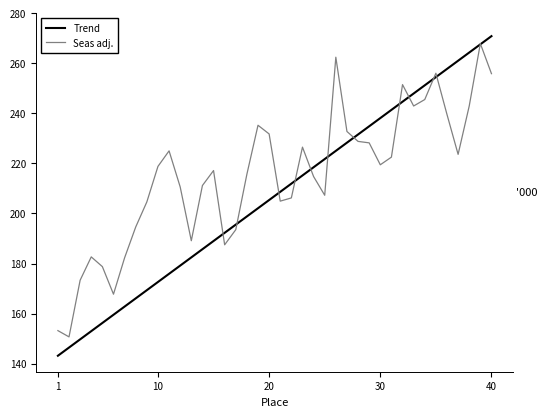

Count the number of categories in the chart.

40